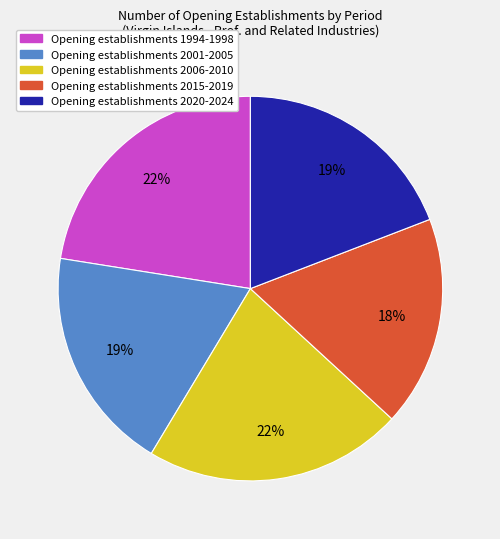

Is there a majority slice in this chart?

No